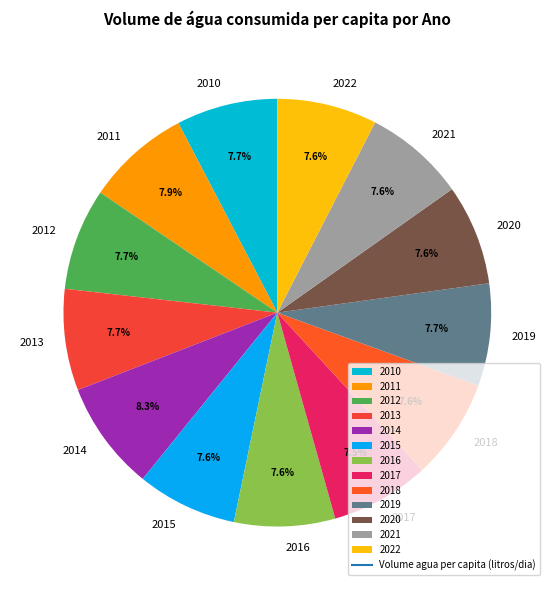

Does any single category account for the majority?

No